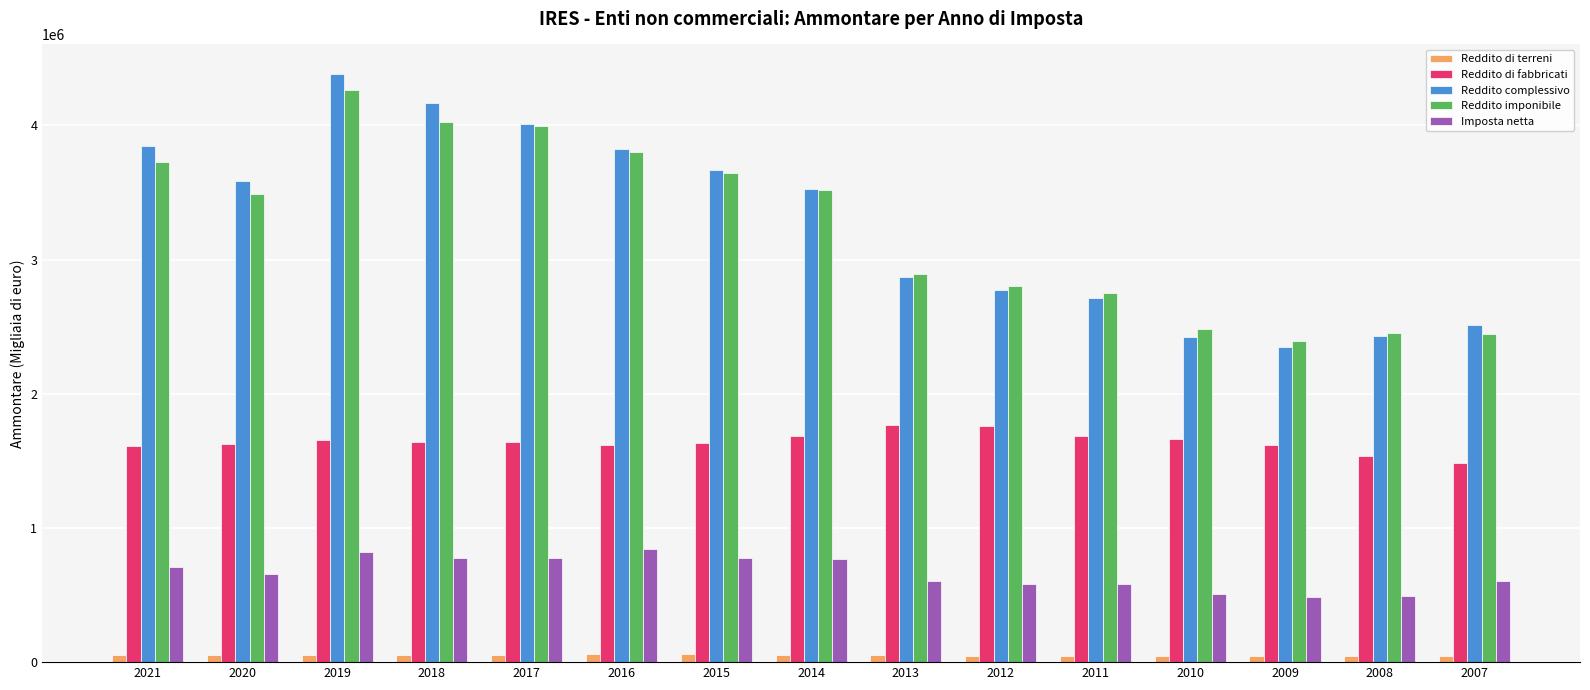

What is the sum of the Reddito di terreni values at 2012 and 2009?

87841.7